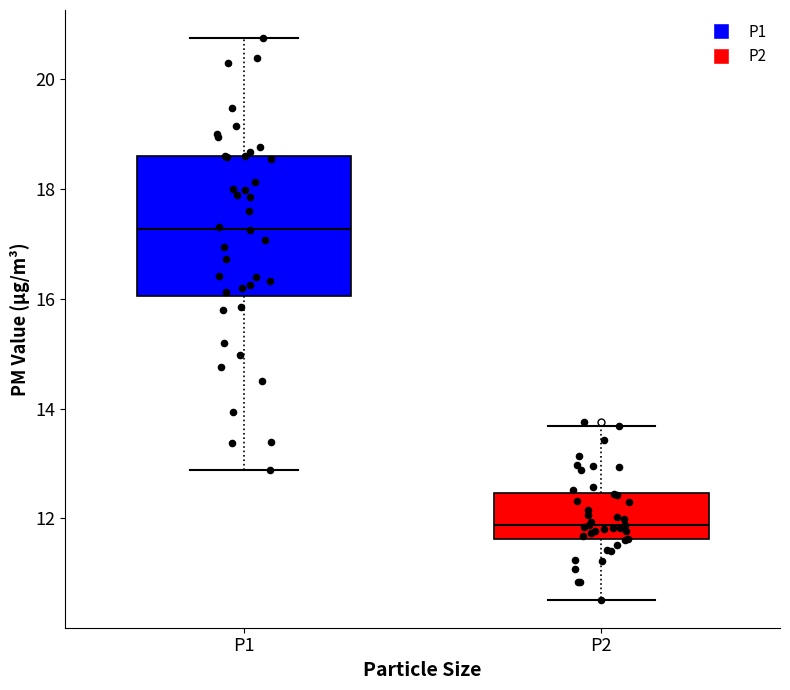

Comparing the boxes themselves (not the whiskers), which one is the tallest?

P1